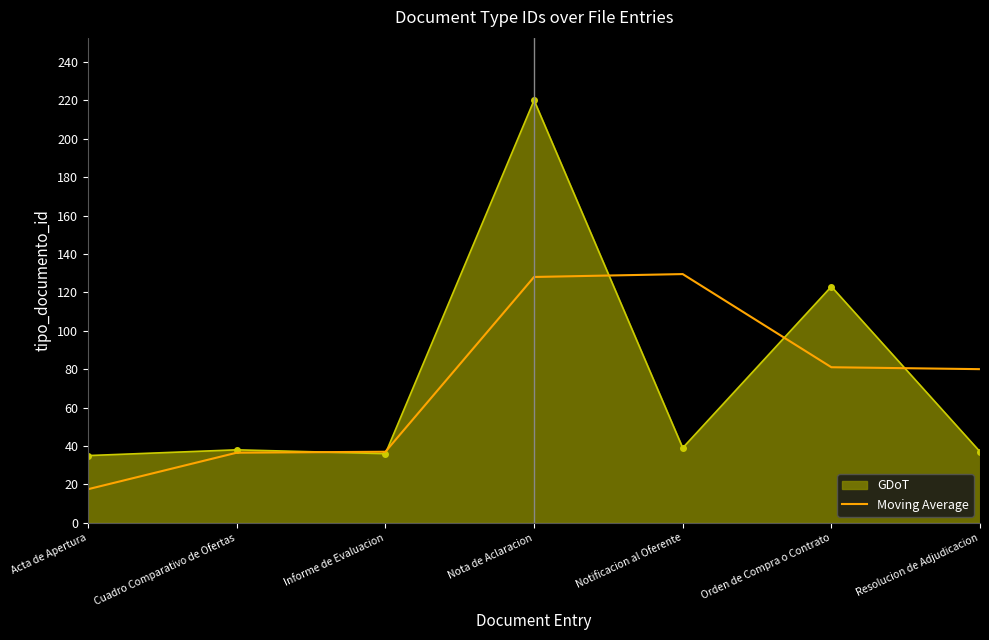

Is it true that Moving Average equals 128.0 at Nota de Aclaracion?

True